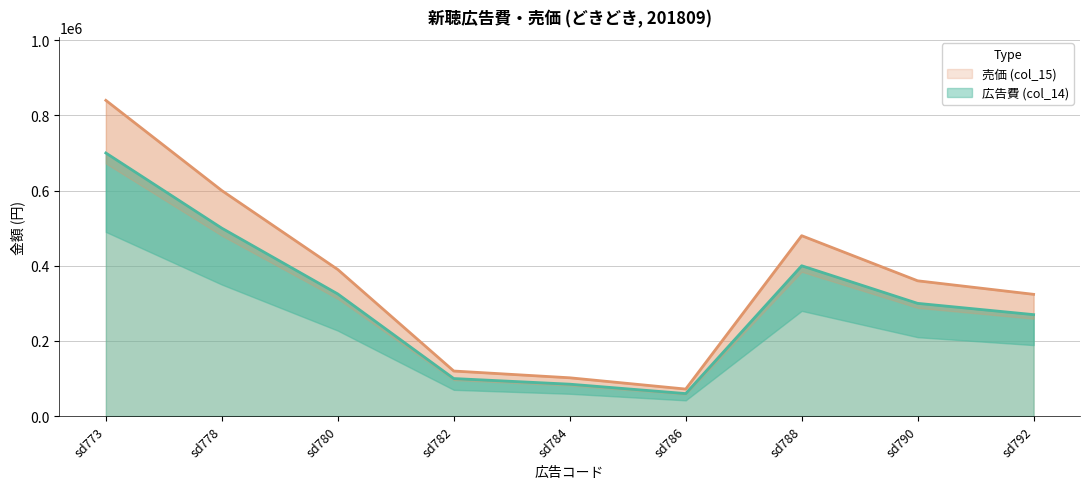

Reading left to right, what are all the values shown in this chart?

広告費 (col_14): sd773=700000	sd778=500000	sd780=325000	sd782=100000	sd784=85000	sd786=60000	sd788=400000	sd790=300000	sd792=270000
売価 (col_15): sd773=840000	sd778=600000	sd780=390000	sd782=120000	sd784=102000	sd786=72000	sd788=480000	sd790=360000	sd792=324000